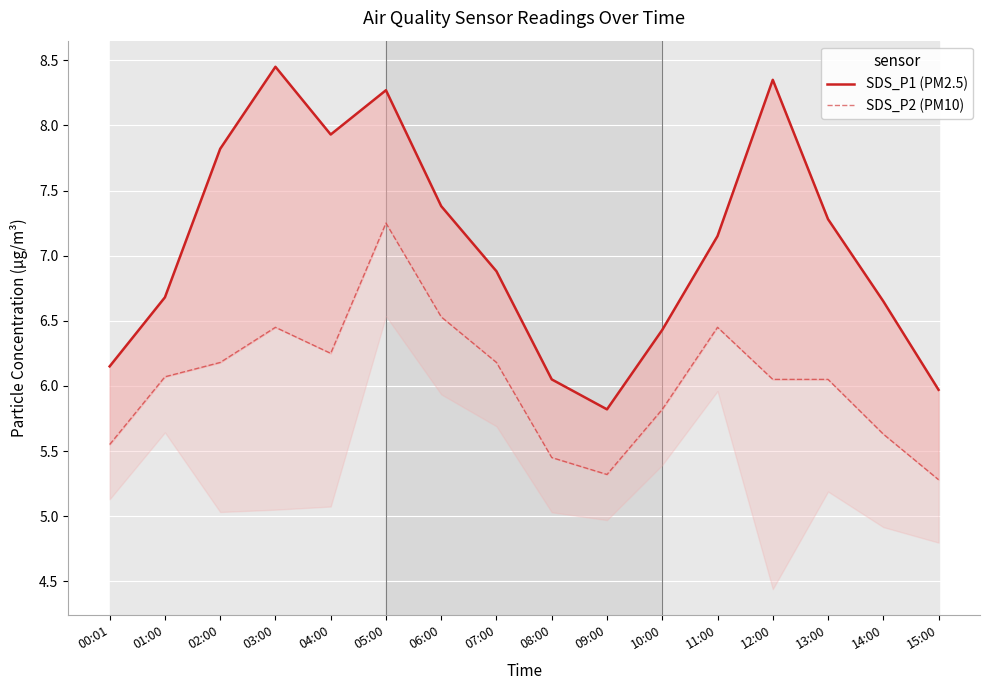

Where is SDS_P2 (PM10) nearest to the value 6?

12:00